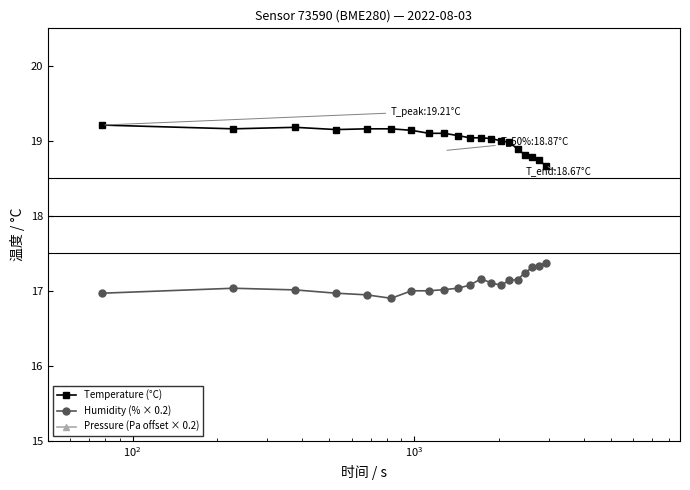

What is the lowest value of the Humidity (% × 0.2) series?

16.9